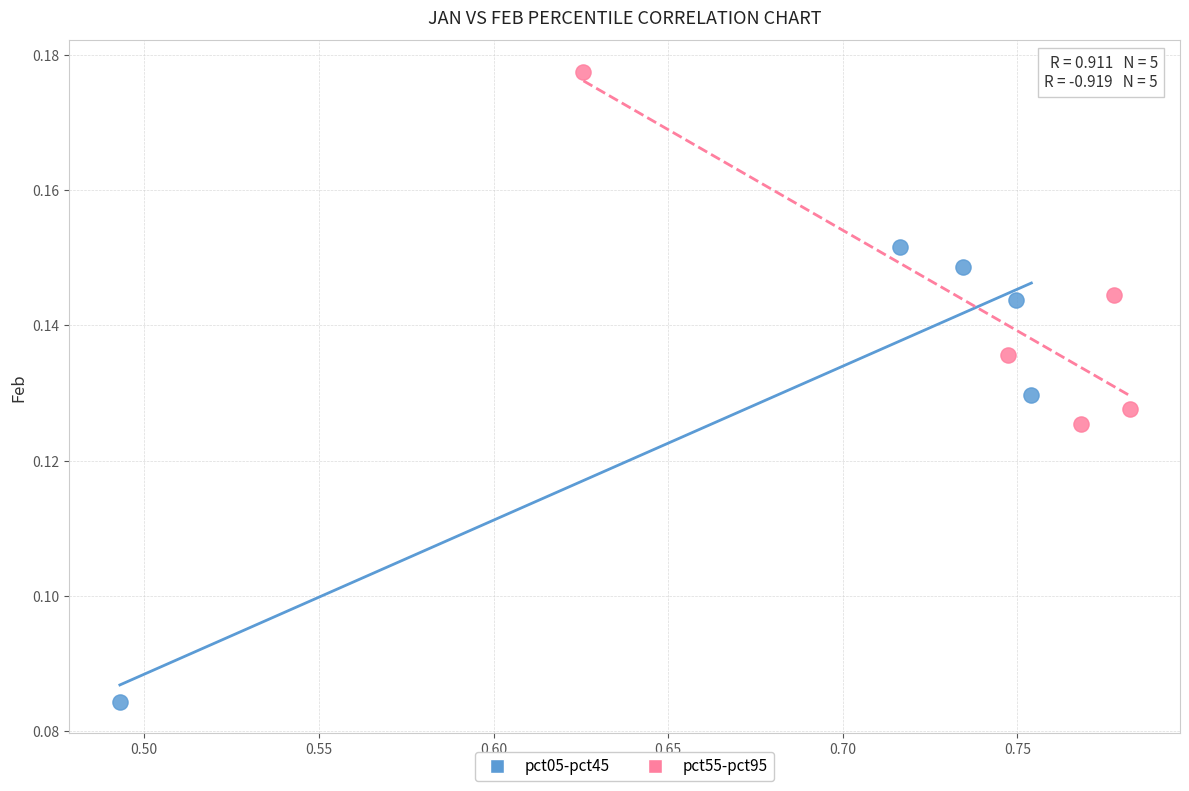

What are all the series names shown in the legend?

pct05-pct45, pct55-pct95